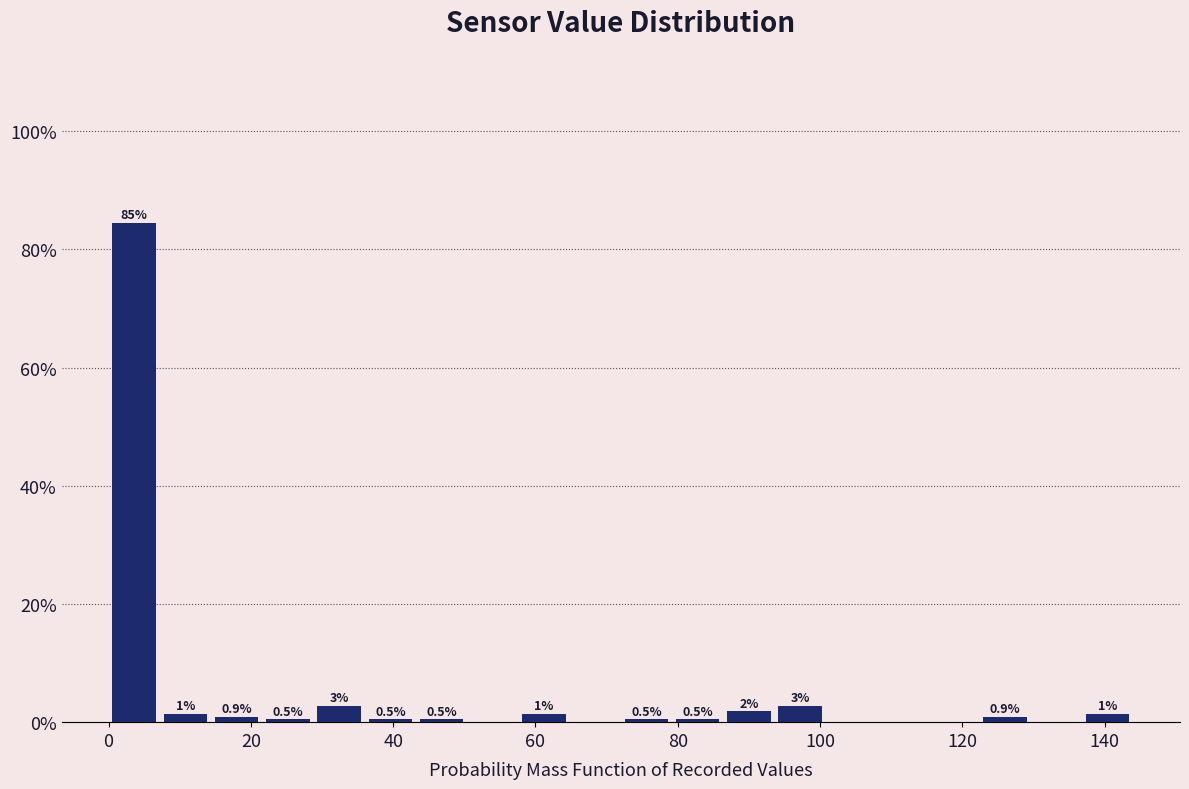

Around what value on the x-axis is the tallest bar? Give the approximate position of its centre, as read against the axis.

4